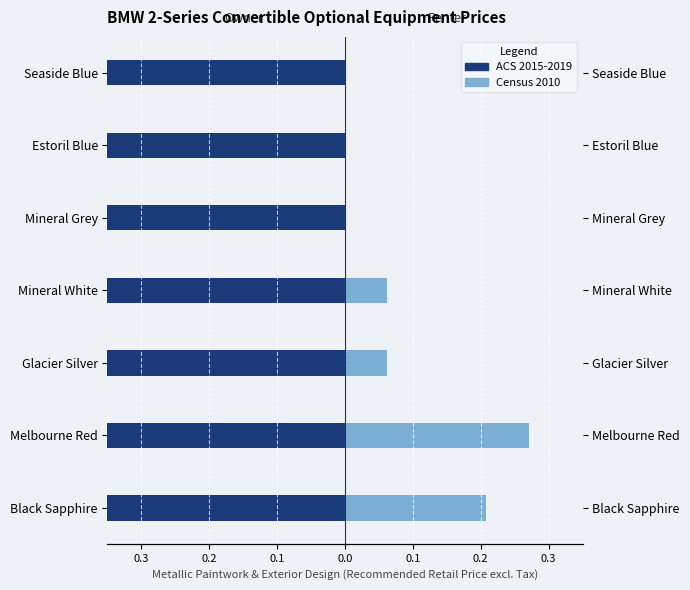

What value does the ACS 2015-2019 series have at 0.3?

0.3